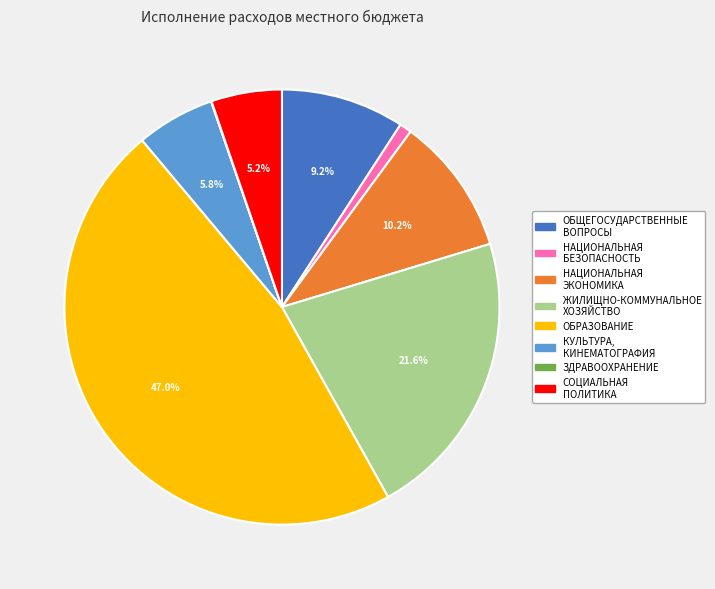

Is there any slice that represents more than half of the pie?

No